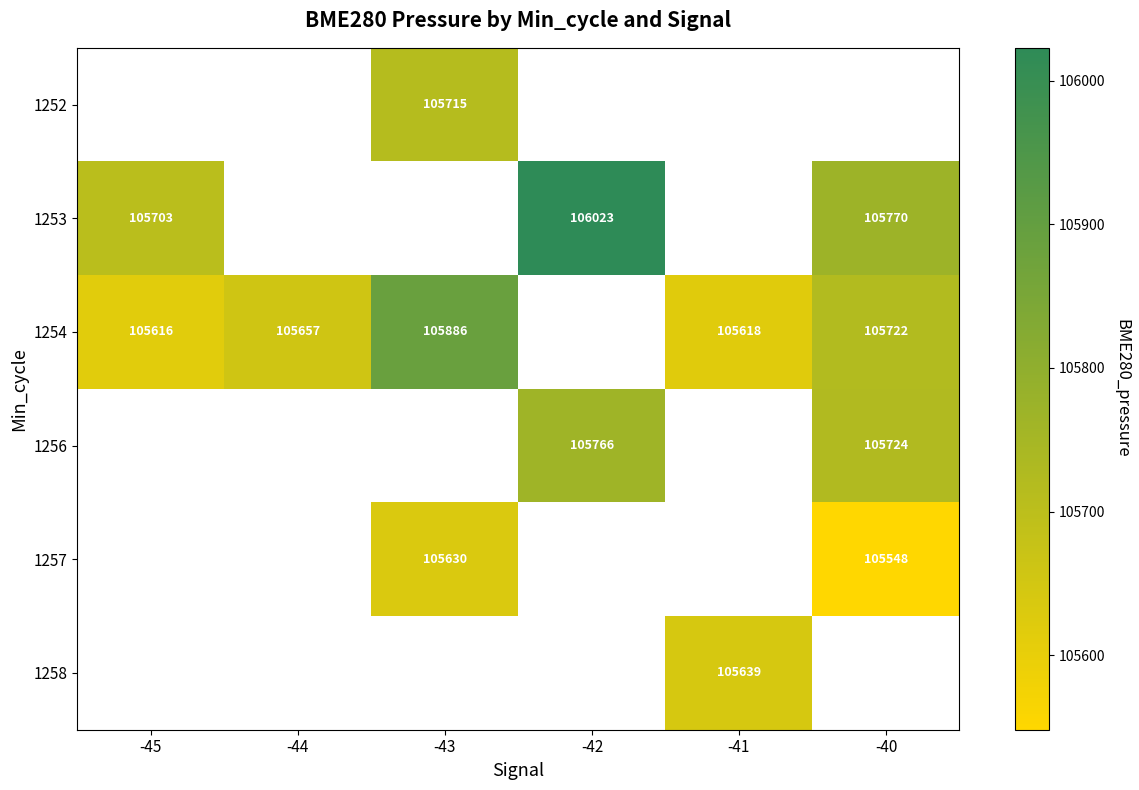

The value of 1256 at -42 is 182457. True or false?

False